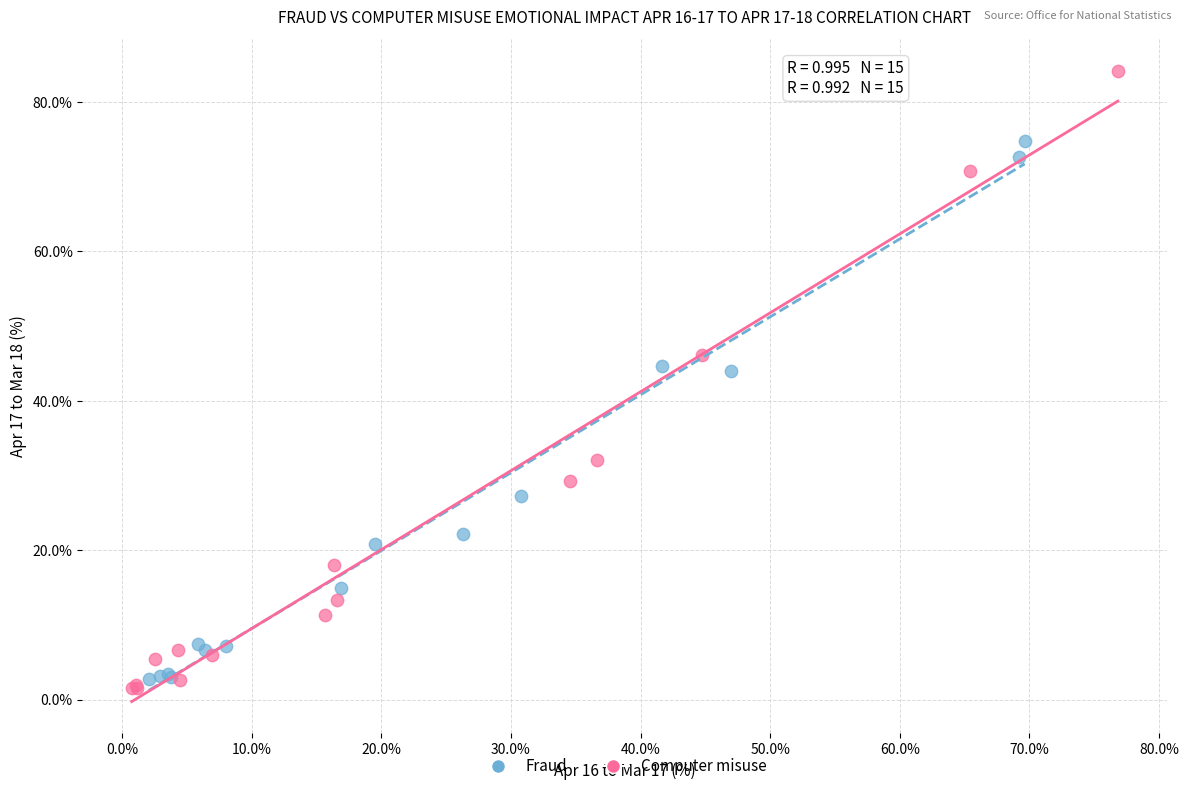

Which series contains the highest Y value?

Computer misuse